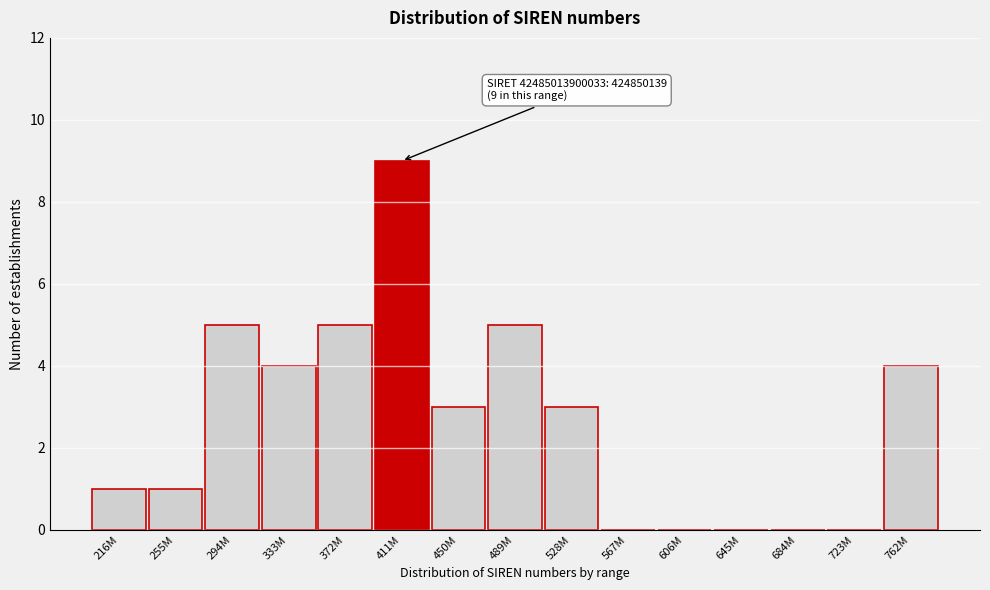

Reading left to right, what are all the values shown in this chart?

216M=1	255M=1	294M=5	333M=4	372M=5	411M=9	450M=3	489M=5	528M=3	567M=0	606M=0	645M=0	684M=0	723M=0	762M=4